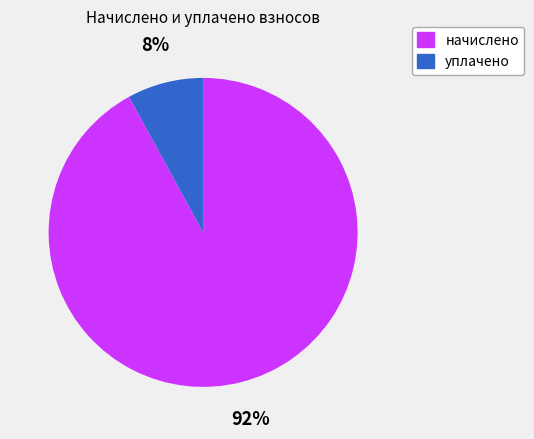

Is the sum of уплачено and начислено greater than half?

Yes